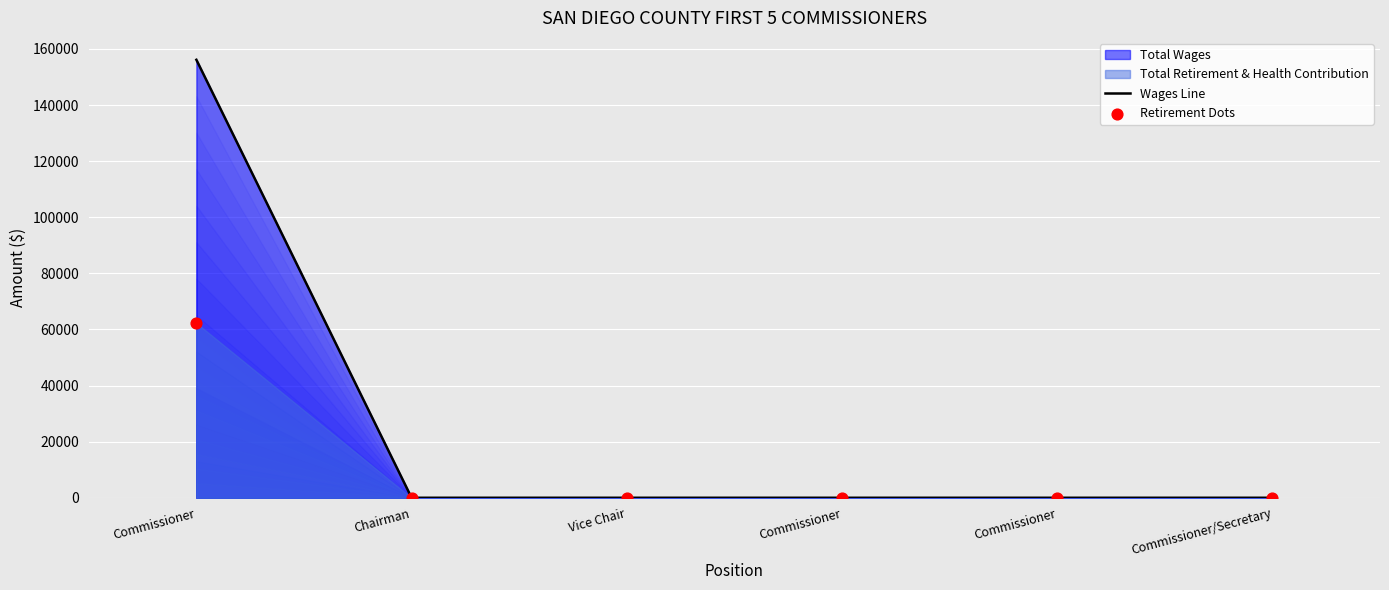

Which series contains the lowest Y value?

Wages Line